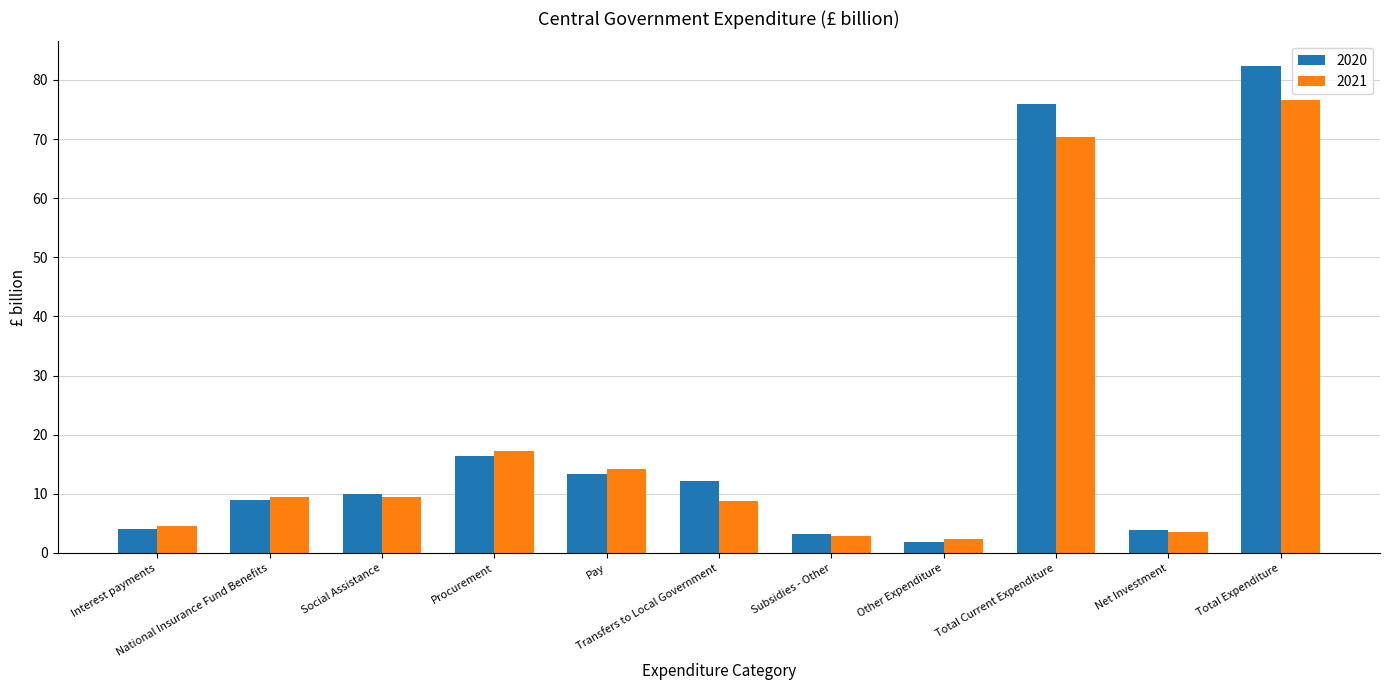

Which series has the largest total across all categories?

2020